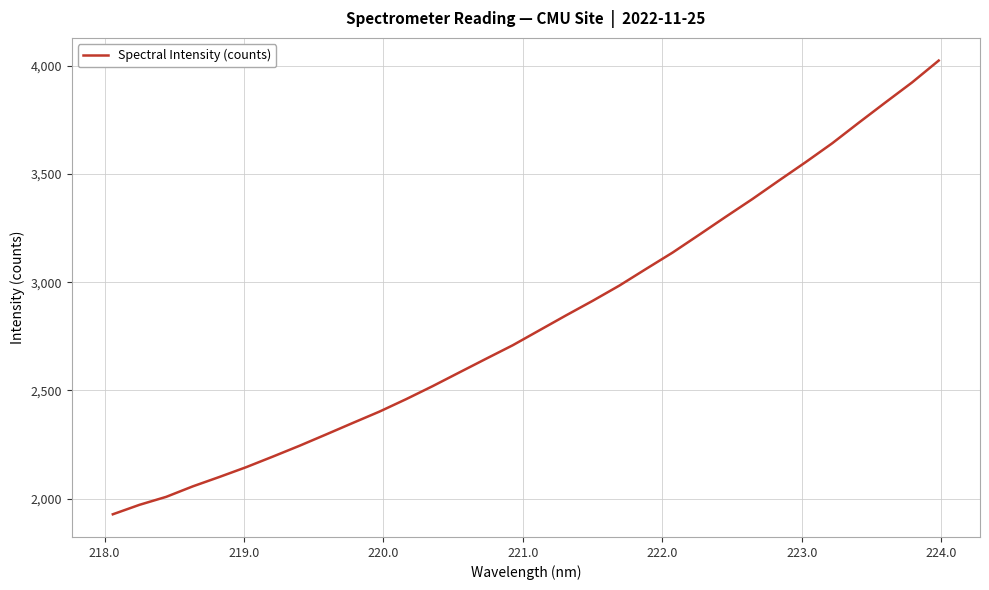

What is the minimum value shown in the chart?

1927.8